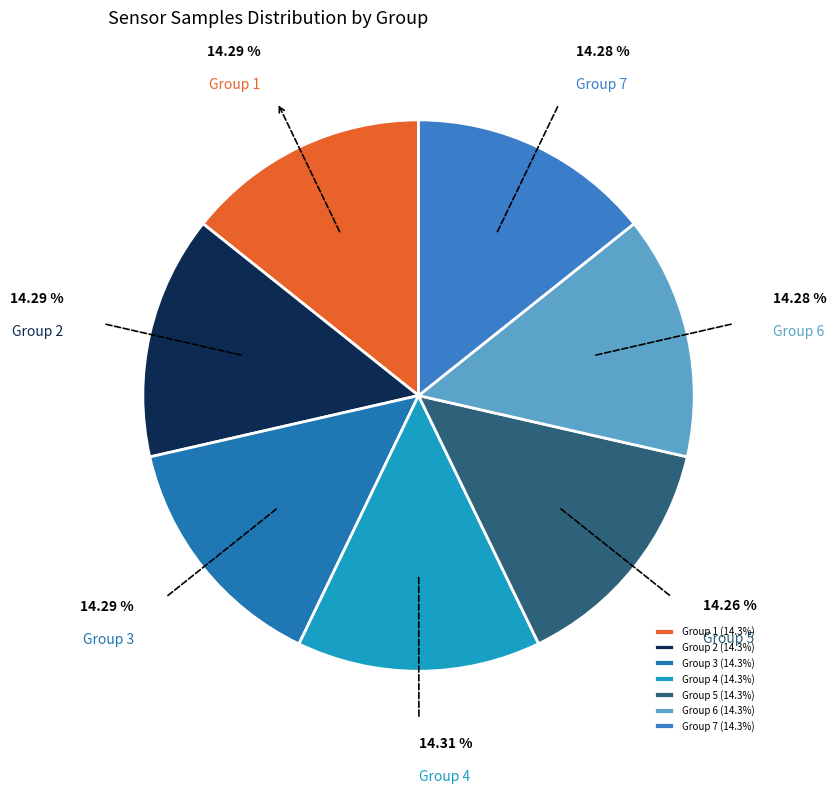

Does Group 7 account for over 50% of the chart?

No